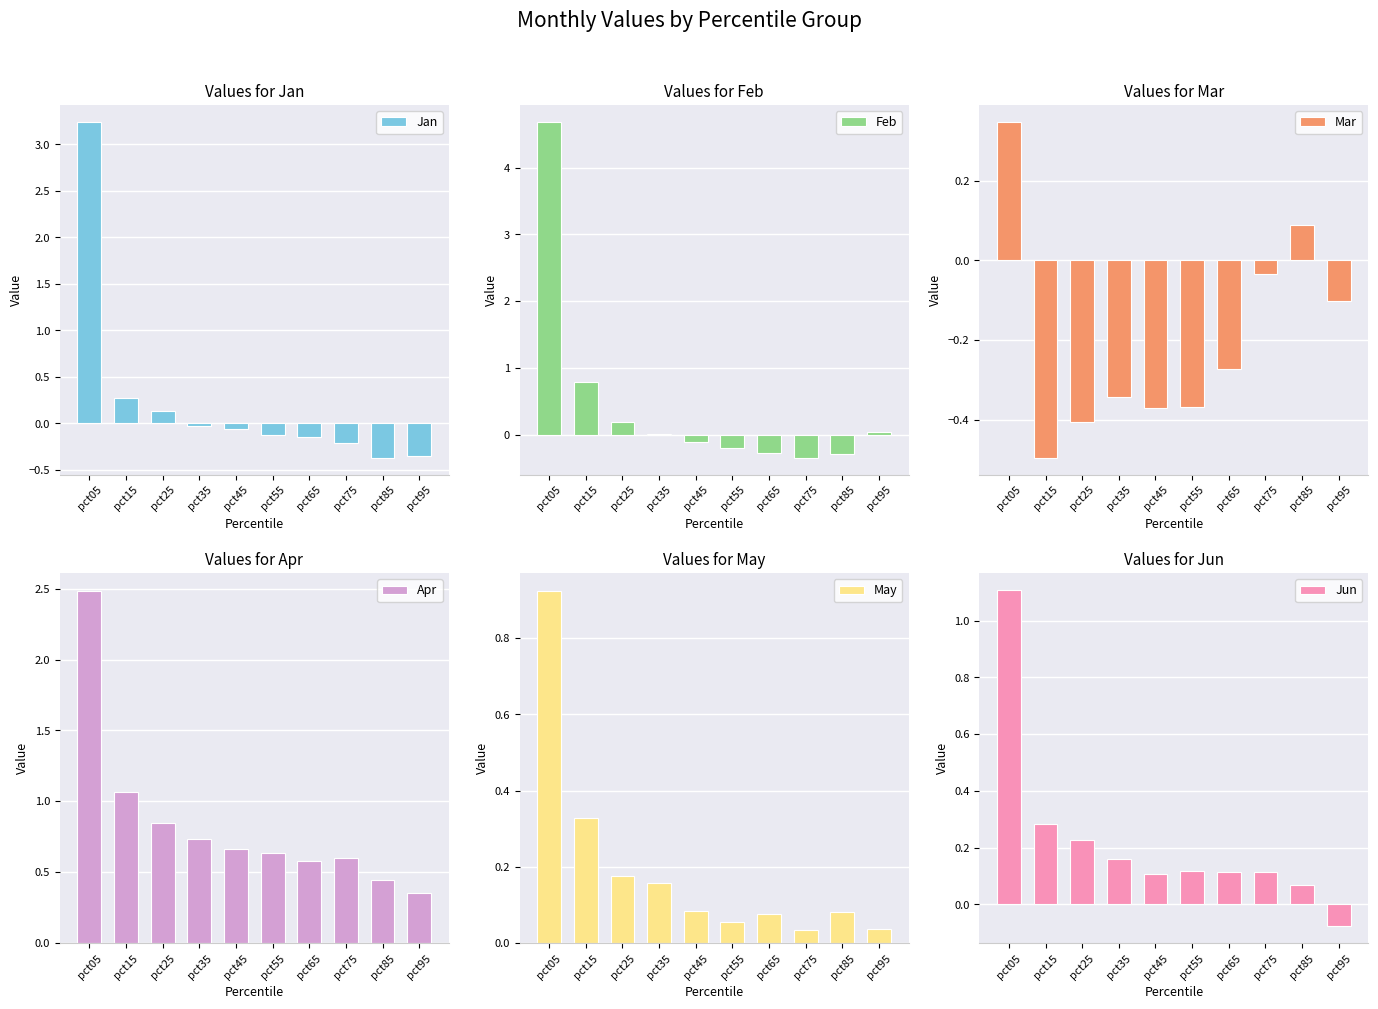

Between pct45 and pct55, which series saw the biggest shift?

Feb